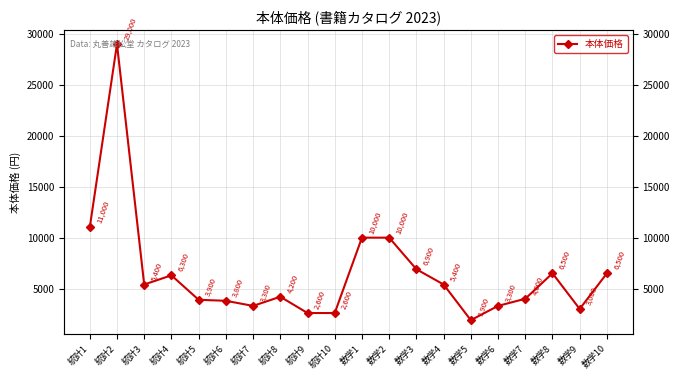

What is the difference between the second highest and minimum values?

9100